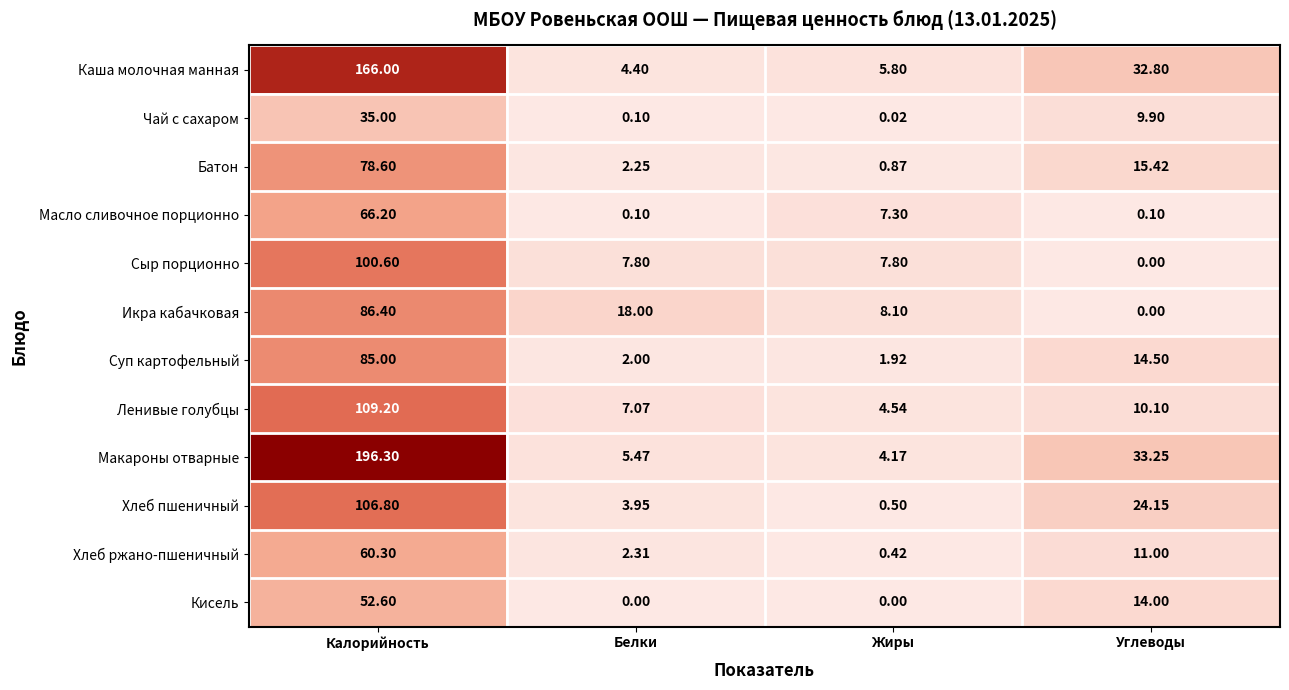

Is the value of Масло сливочное порционно at Жиры greater than the value of Макароны отварные at Калорийность?

No